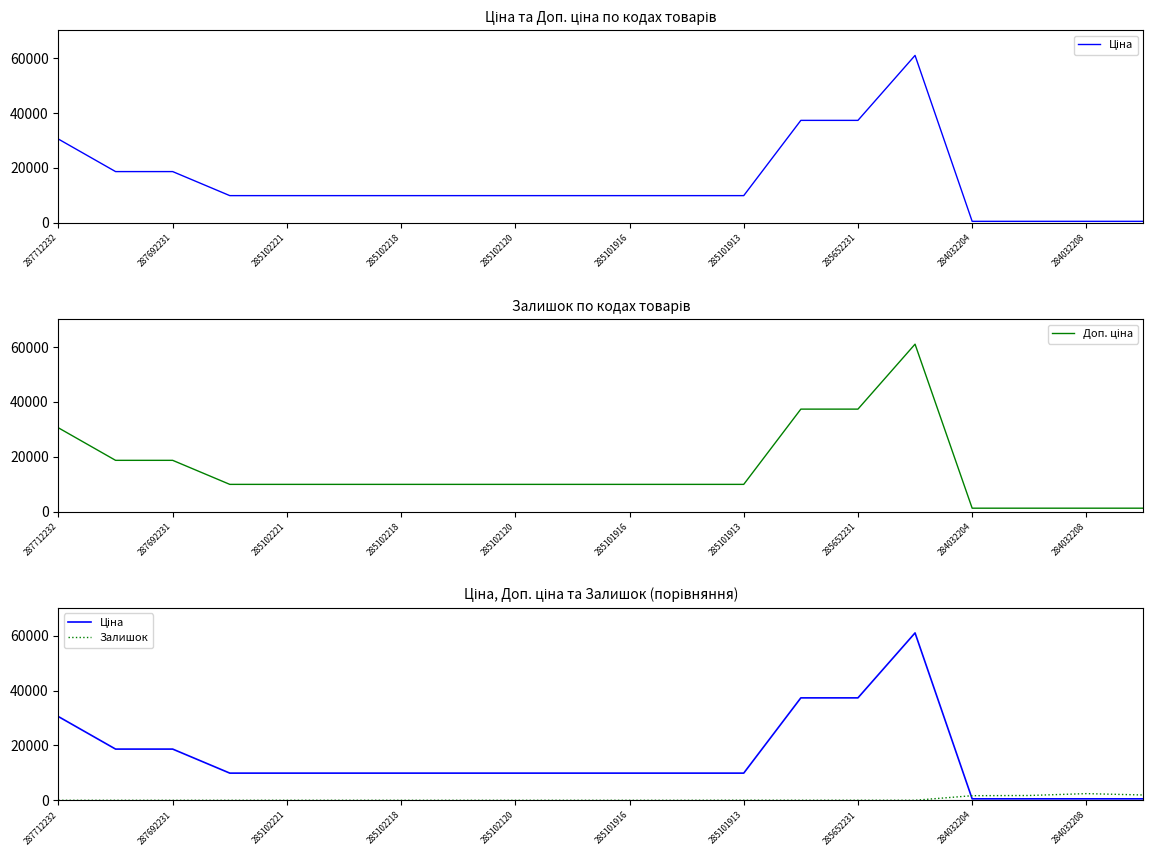

Which series has the largest range (max minus min)?

Ціна